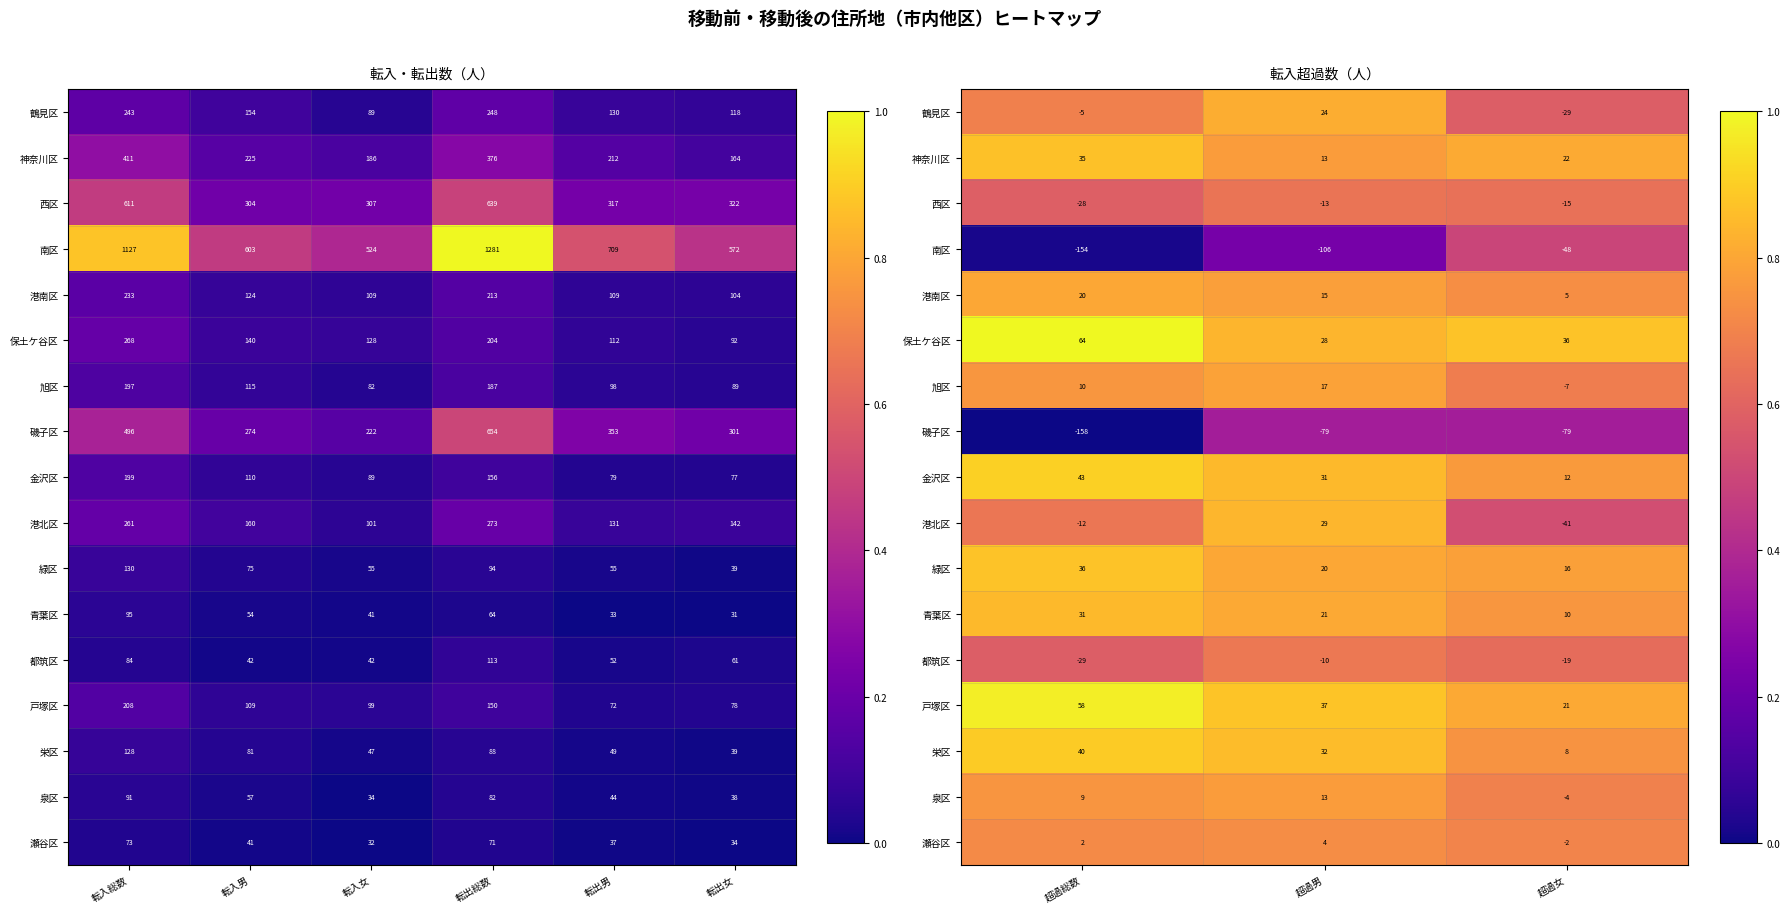

List the series in order of their peak value, lowest first.

磯子区, 南区, 西区, 都筑区, 瀬谷区, 泉区, 旭区, 港南区, 鶴見区, 港北区, 青葉区, 神奈川区, 緑区, 栄区, 金沢区, 戸塚区, 保土ケ谷区